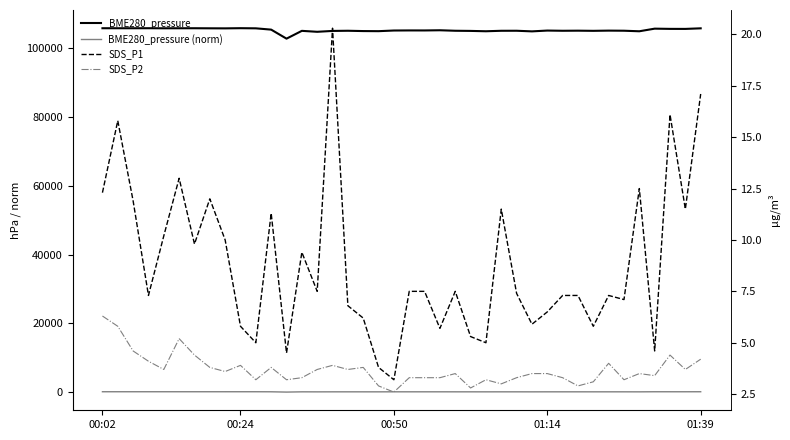

Reading left to right, transcribe all the data shown in this chart.

BME280_pressure: 105880.0	105877.0	105874.0	105884.0	105863.0	105872.0	105878.0	105857.0	105840.0	105891.0	105850.0	105473.0	102849.0	105118.0	104842.0	105096.0	105145.0	105054.0	105025.0	105215.0	105240.0	105234.0	105289.0	105146.0	105101.0	105000.0	105138.0	105147.0	104967.0	105202.0	105141.0	105169.0	105123.0	105185.0	105155.0	104996.0	105757.0	105693.0	105684.0	105852.0
BME280_pressure (norm): 99.6	99.5	99.4	99.8	99.1	99.4	99.6	98.9	98.3	100.0	98.7	86.3	0.0	74.6	65.5	73.9	75.5	72.5	71.5	77.8	78.6	78.4	80.2	75.5	74.0	70.7	75.2	75.5	69.6	77.4	75.3	76.3	74.8	76.8	75.8	70.6	95.6	93.5	93.2	98.7
SDS_P1: 12.3	15.8	11.9	7.3	10.2	13.0	9.8	12.0	10.0	5.8	5.0	11.3	4.5	9.4	7.5	20.3	6.8	6.2	3.8	3.2	7.5	7.5	5.7	7.5	5.3	5.0	11.5	7.4	5.9	6.5	7.3	7.3	5.8	7.3	7.1	12.5	4.6	16.1	11.5	17.1
SDS_P2: 6.3	5.8	4.6	4.1	3.7	5.2	4.4	3.8	3.6	3.9	3.2	3.8	3.2	3.3	3.7	3.9	3.7	3.8	2.9	2.6	3.3	3.3	3.3	3.5	2.8	3.2	3.0	3.3	3.5	3.5	3.3	2.9	3.1	4.0	3.2	3.5	3.4	4.4	3.7	4.2